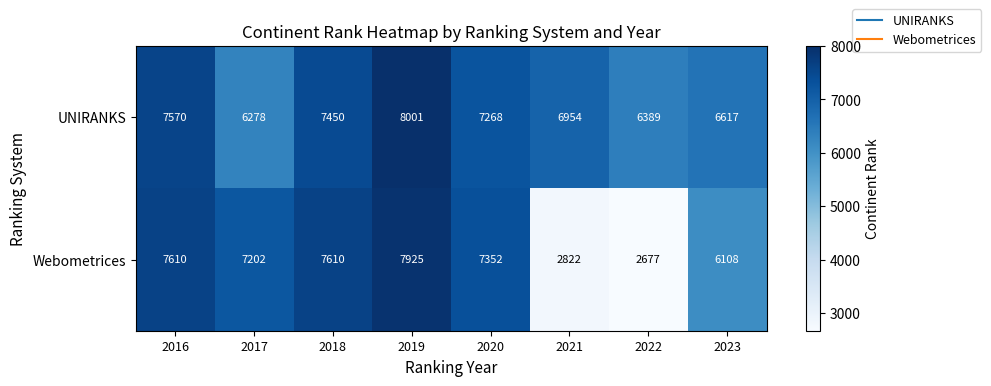

The value of UNIRANKS at 2022 is 4265. True or false?

False